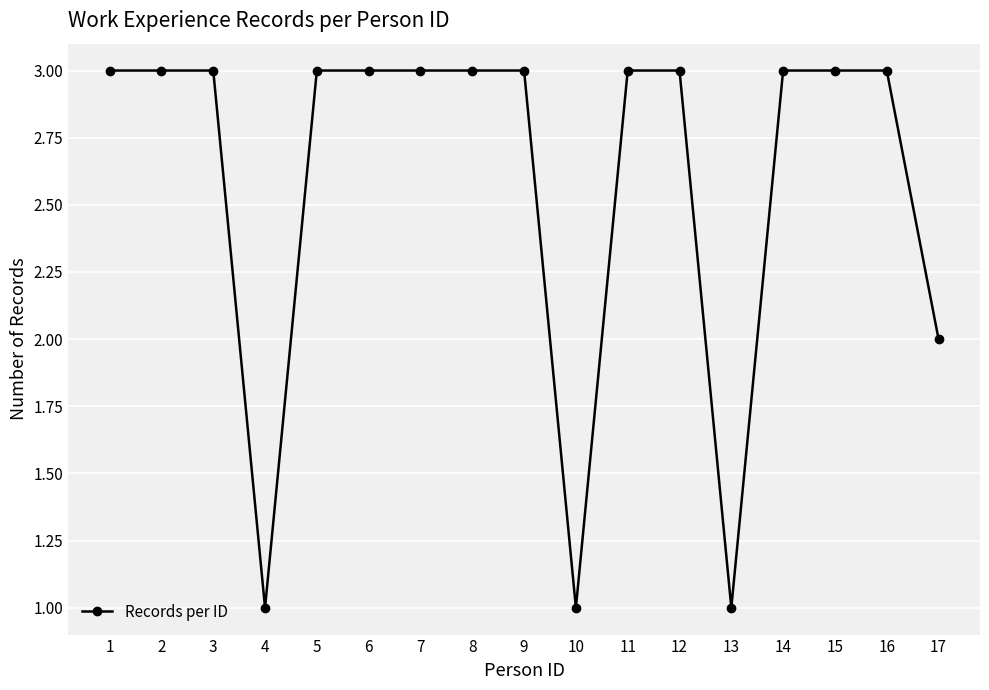

What is the greatest value displayed?

3